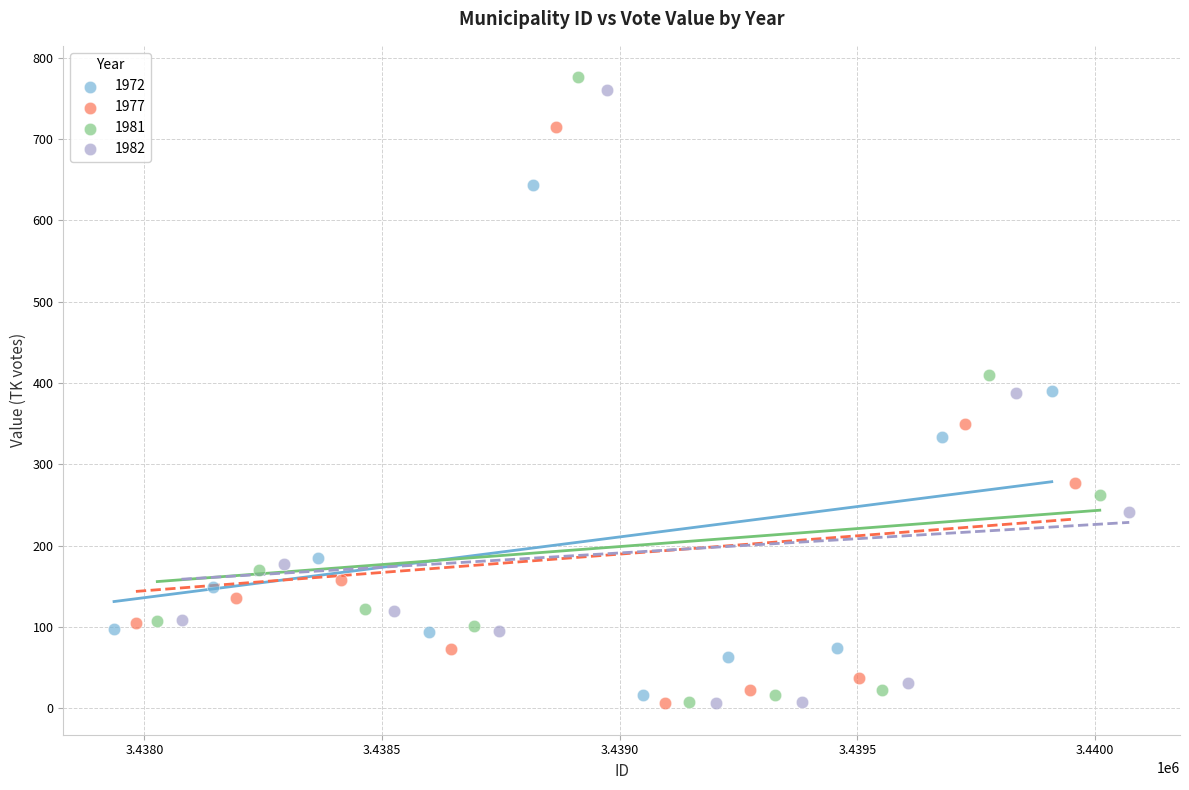

Which series has the largest Y range (max minus min)?

1981